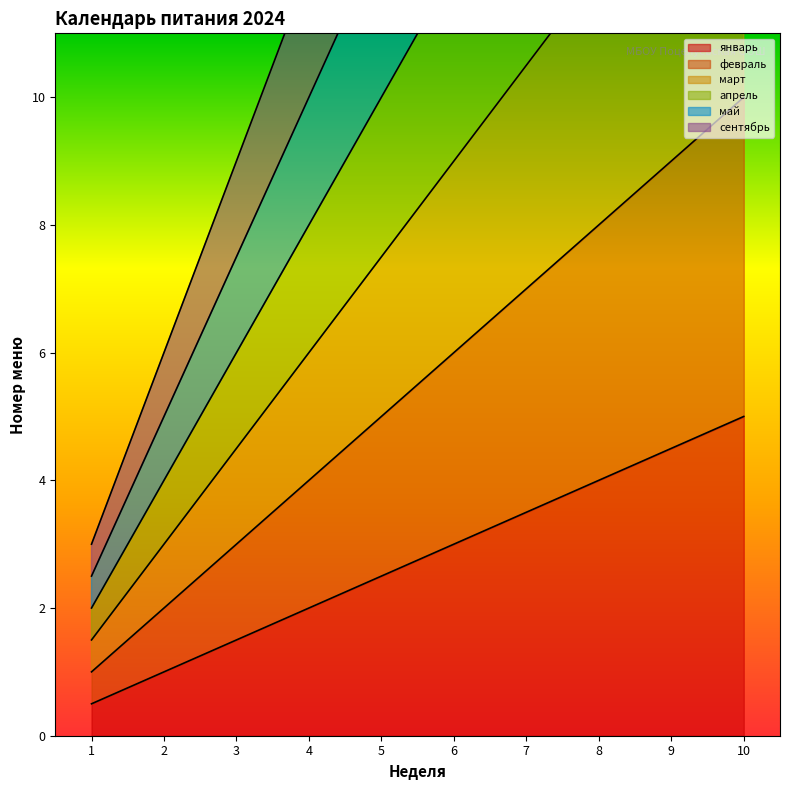

Between 9 and 3, which is larger?

9